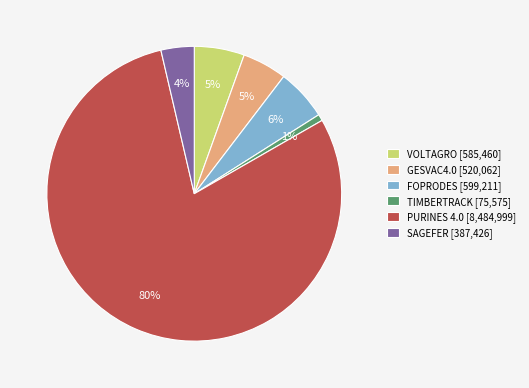

The TIMBERTRACK [75,575] slice represents 1% of the pie. True or false?

True